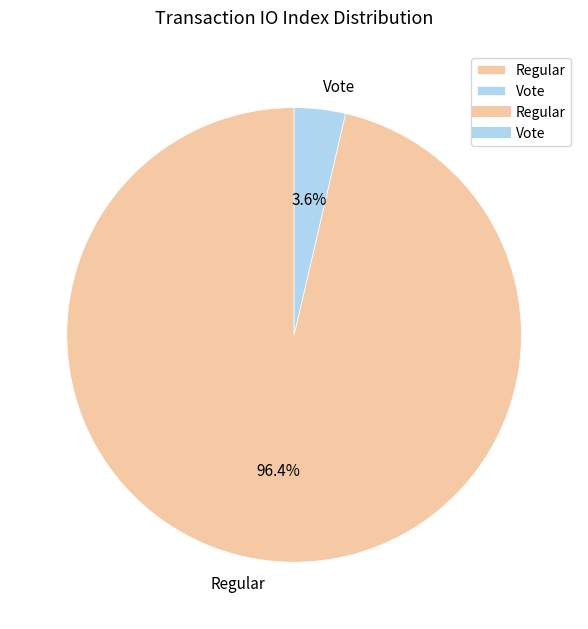

What is the smallest slice in the pie chart?

Vote